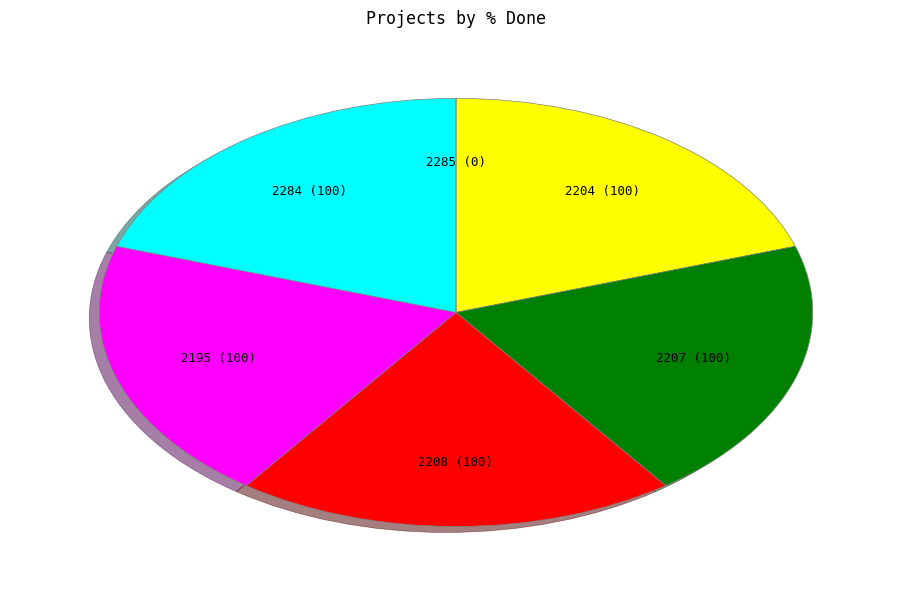

Combined, do 2284 (100) and 2208 (100) account for over 50%?

No